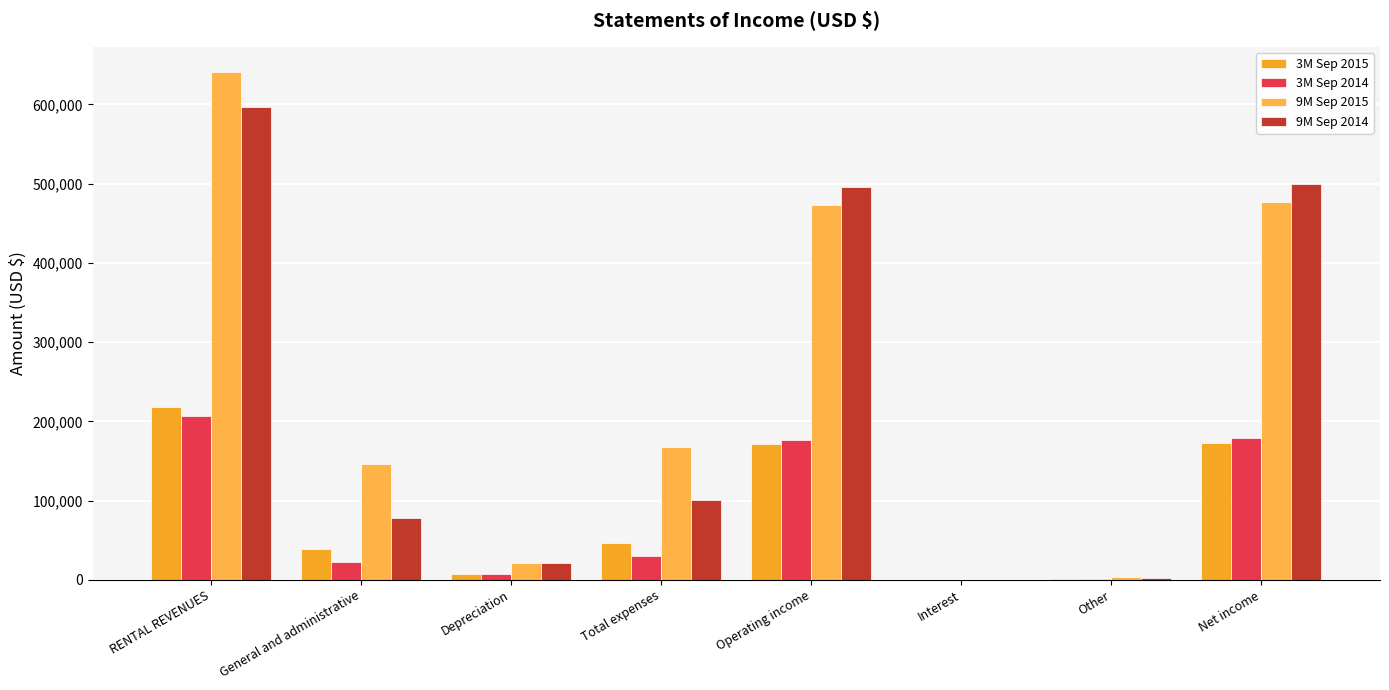

Count the number of data series in this chart.

4